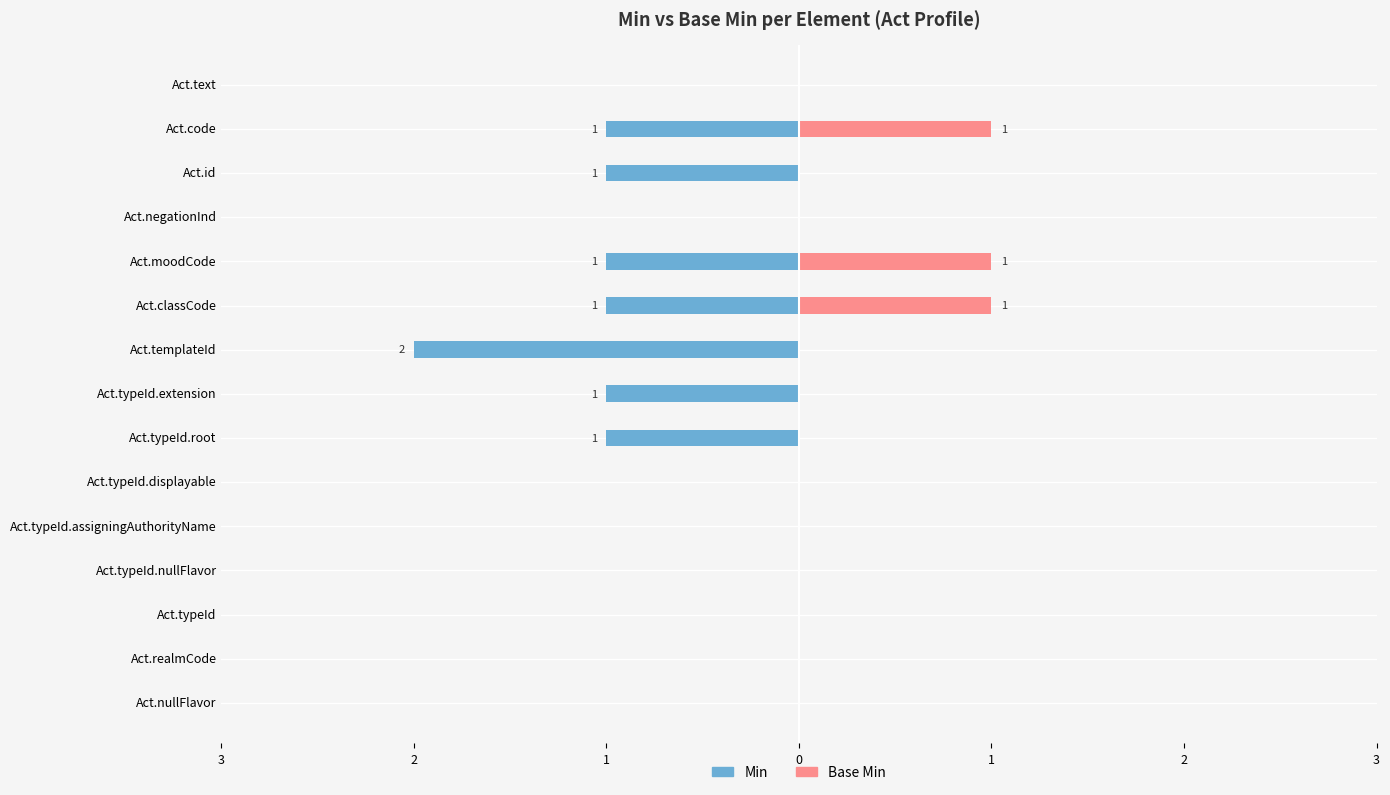

How many data points in Min are less than 0?

7